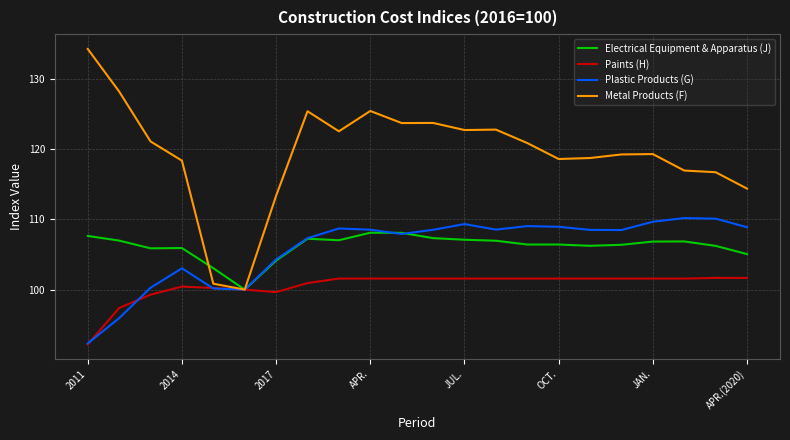

How many categories are shown in the chart?

22